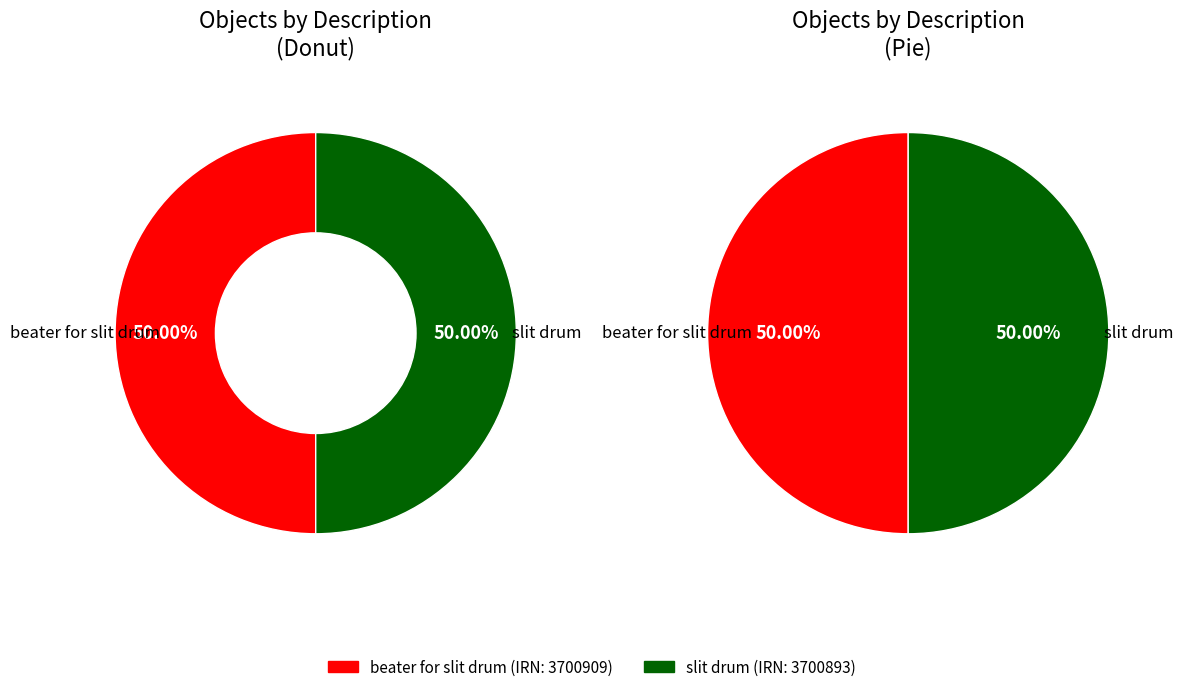

To the nearest percent, what portion does beater for slit drum represent?

50%